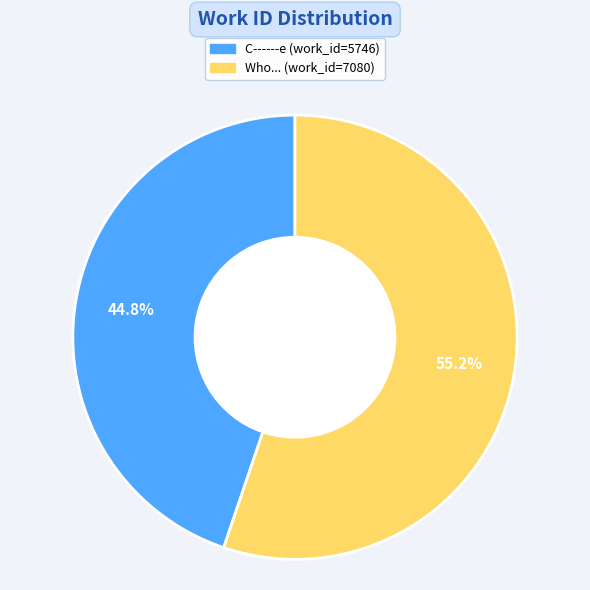

Is there any slice that represents more than half of the pie?

Yes